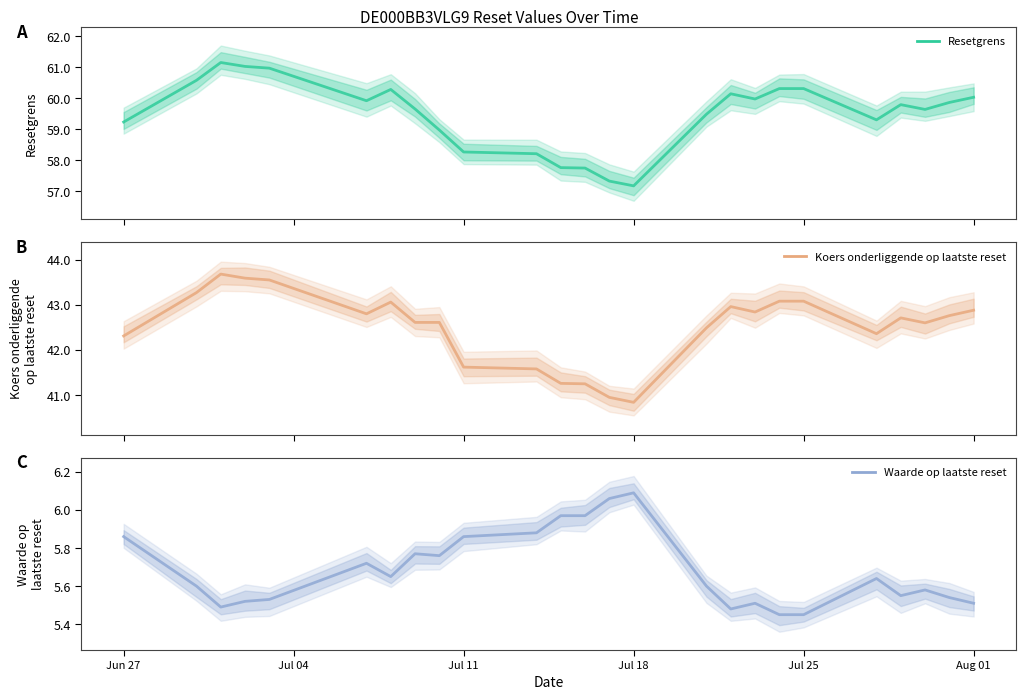

In Koers onderliggende op laatste reset, how many points are lower than both neighbors (excluding endpoints)?

5